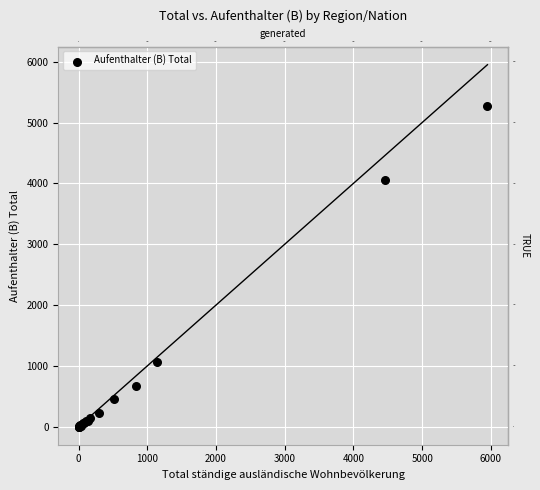

What Y value in the scatter plot is closest to 2639?

4049